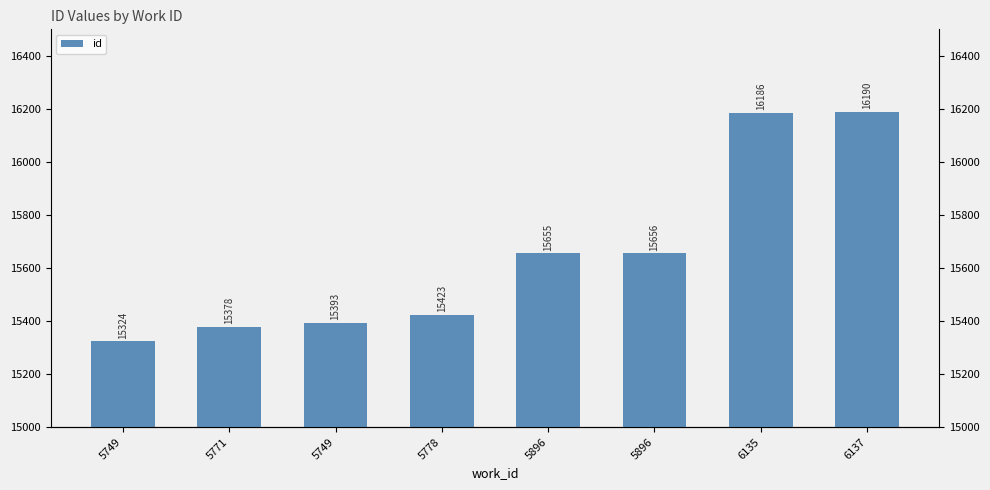

What is the label of the 3rd bar from the right?

5896